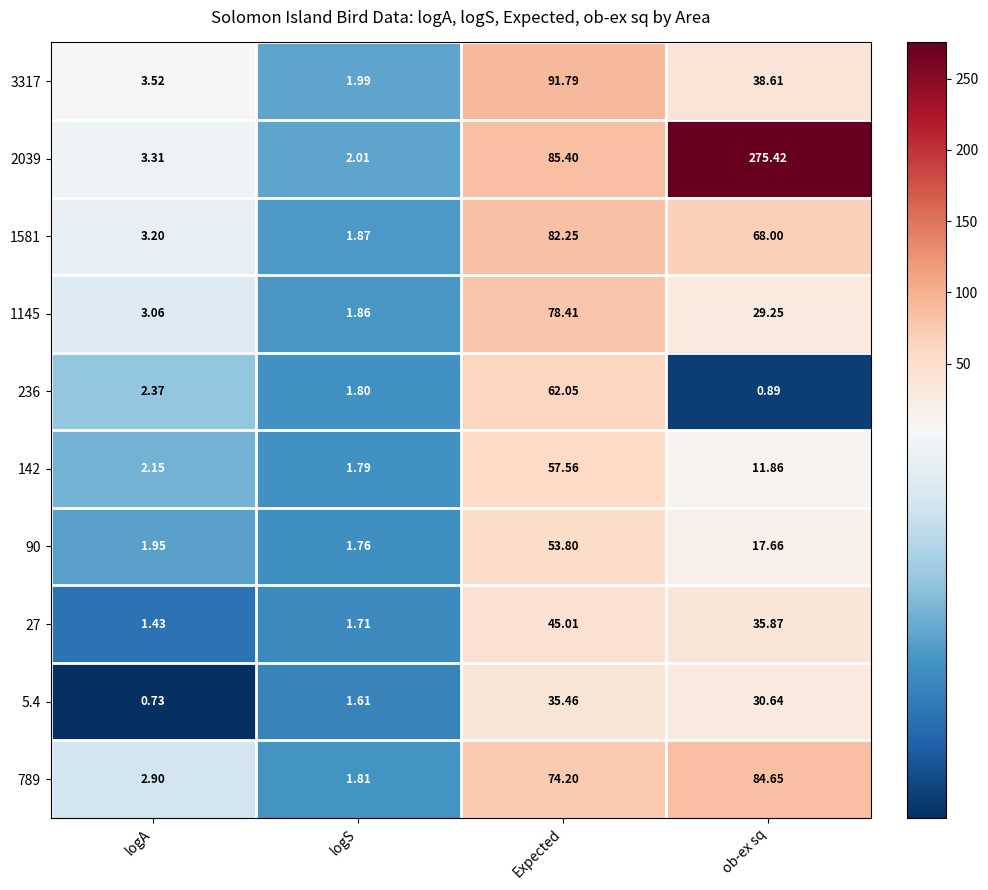

Where is 1145 nearest to the value 40?

ob-ex sq